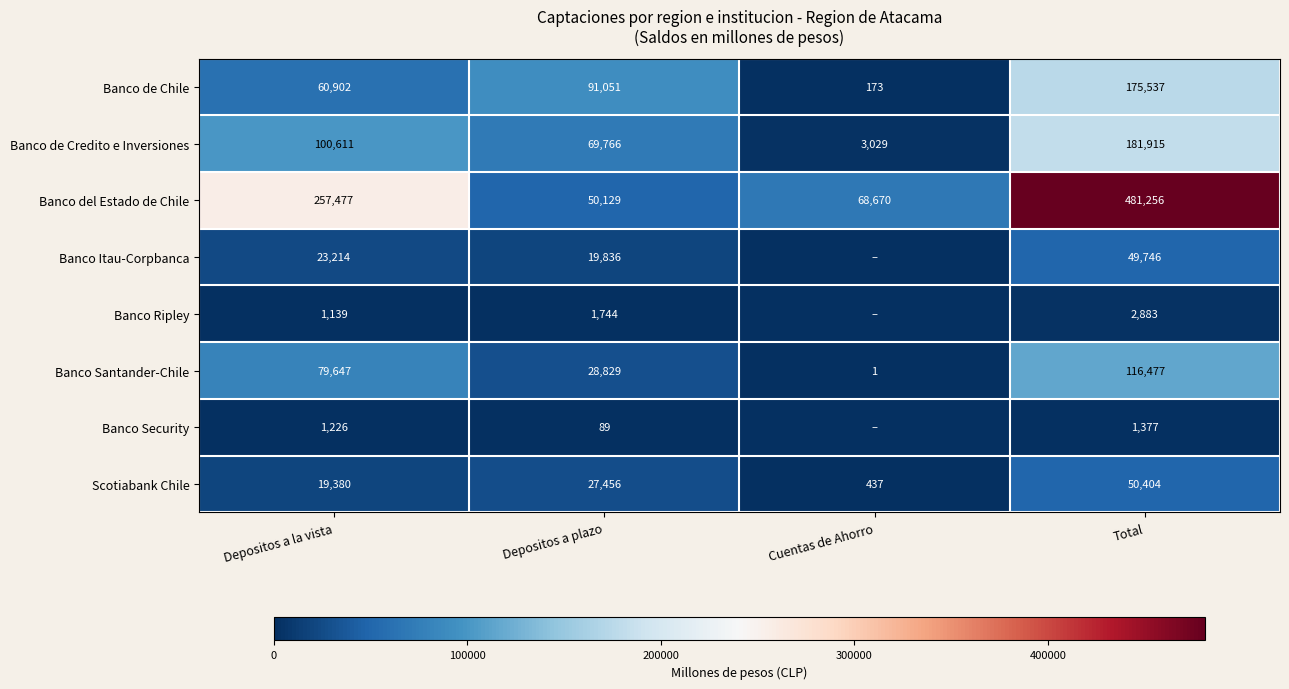

What is the total value across all series at Total?

1059595